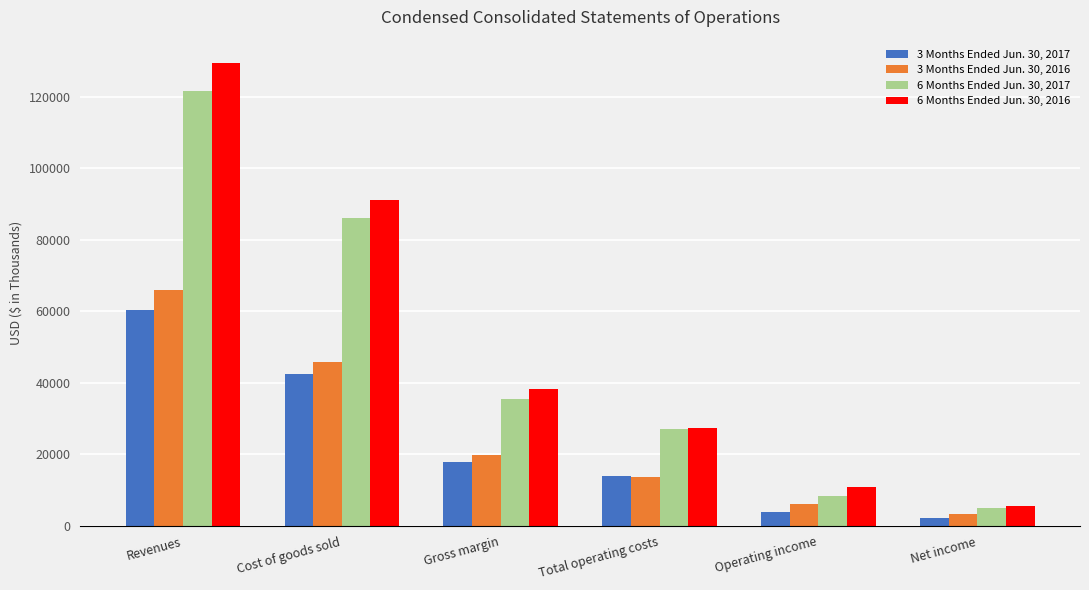

Between Total operating costs and Operating income, which series saw the biggest shift?

6 Months Ended Jun. 30, 2017